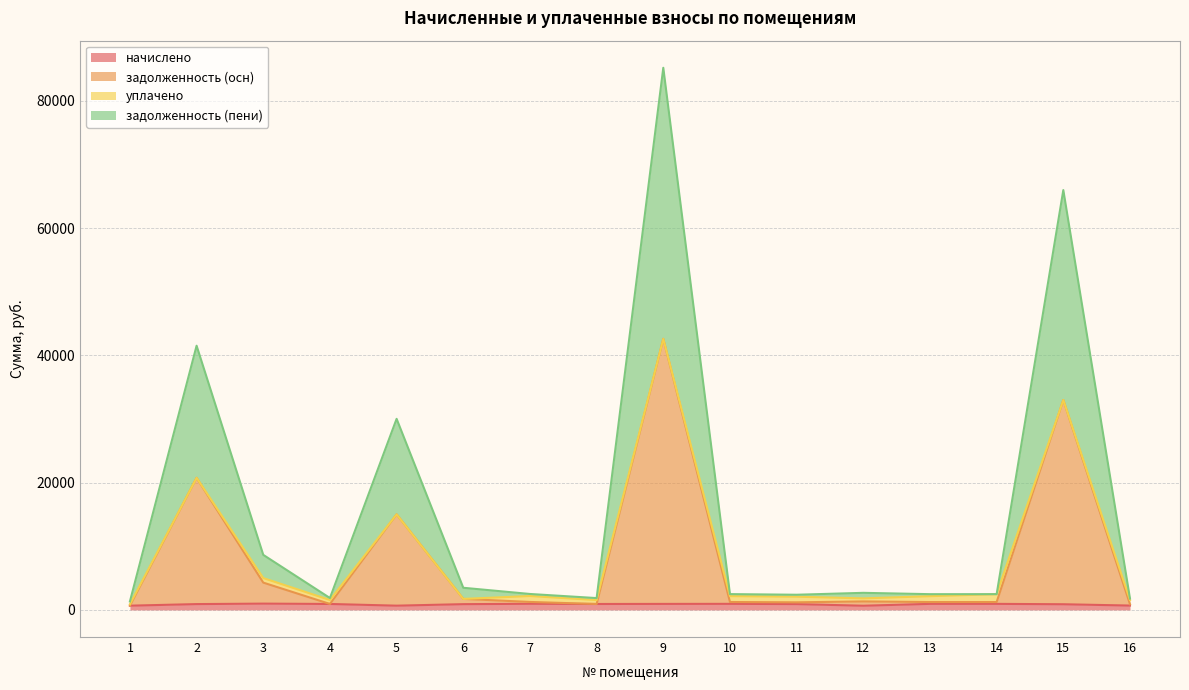

Is it true that задолженность (пени) equals 2504.9 at 7?

True